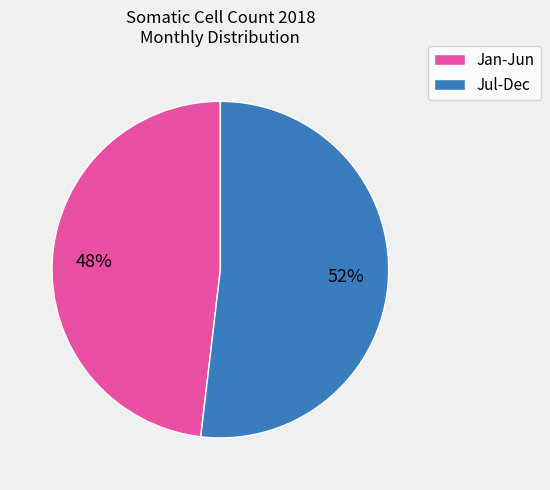

Between Jul-Dec and Jan-Jun, which is larger?

Jul-Dec